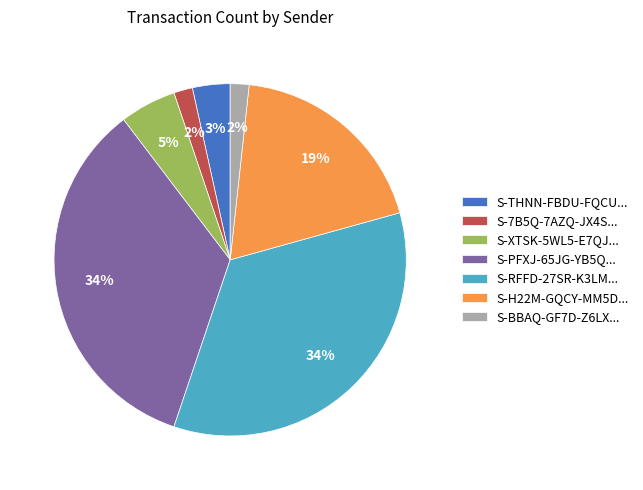

Is there a majority slice in this chart?

No